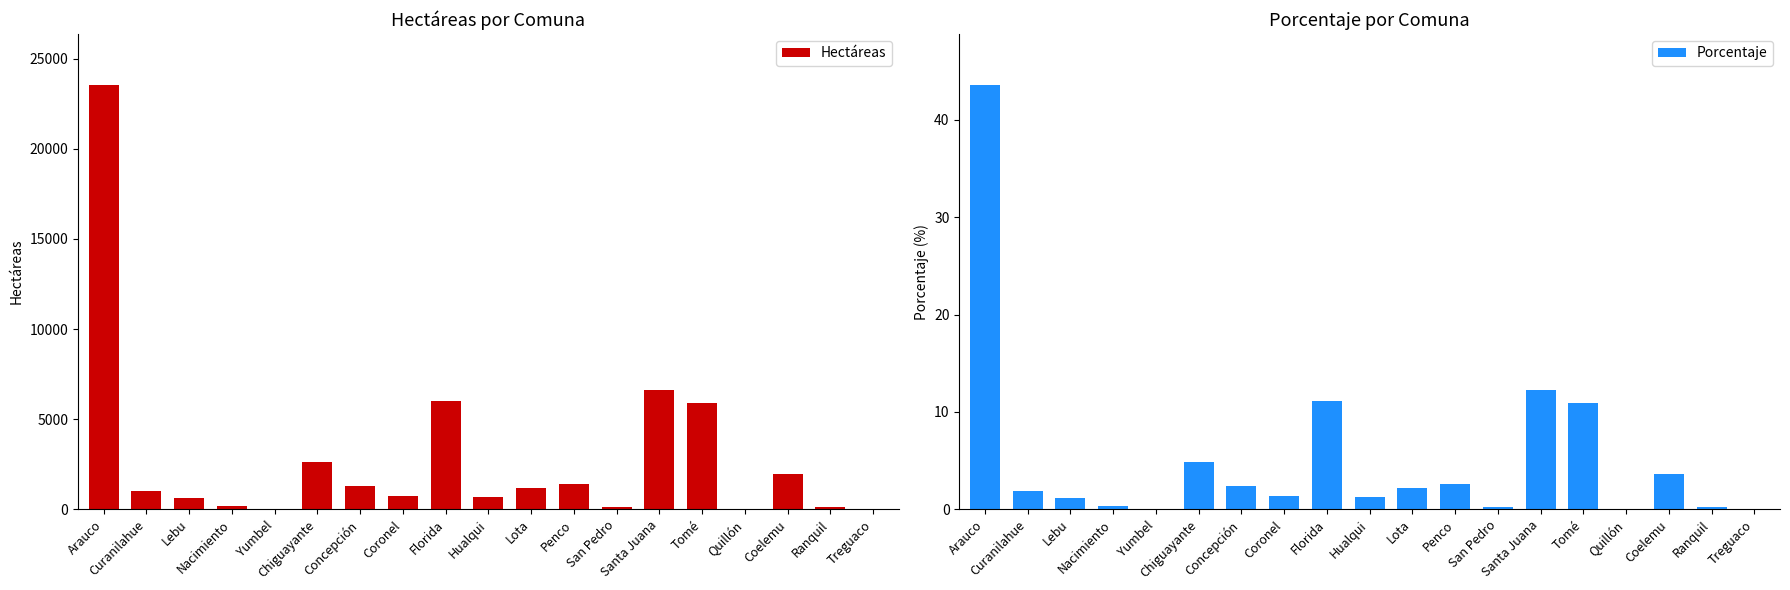

True or false: Hectáreas has a value of 3.1 at Treguaco.

True